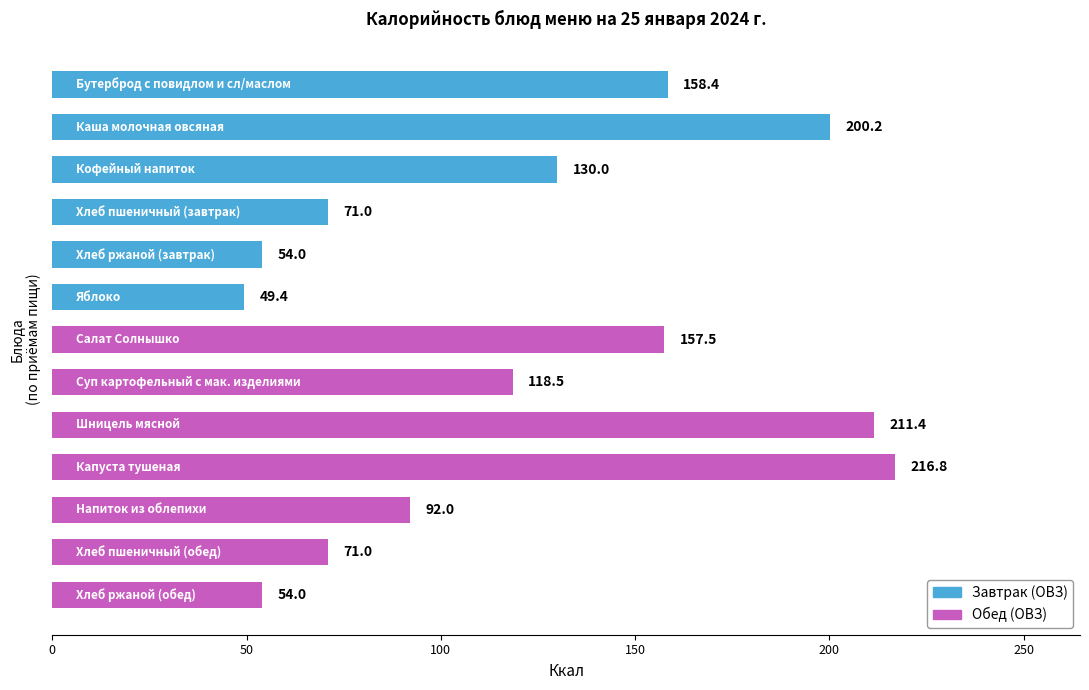

What is the difference between the maximum and minimum values?

167.4